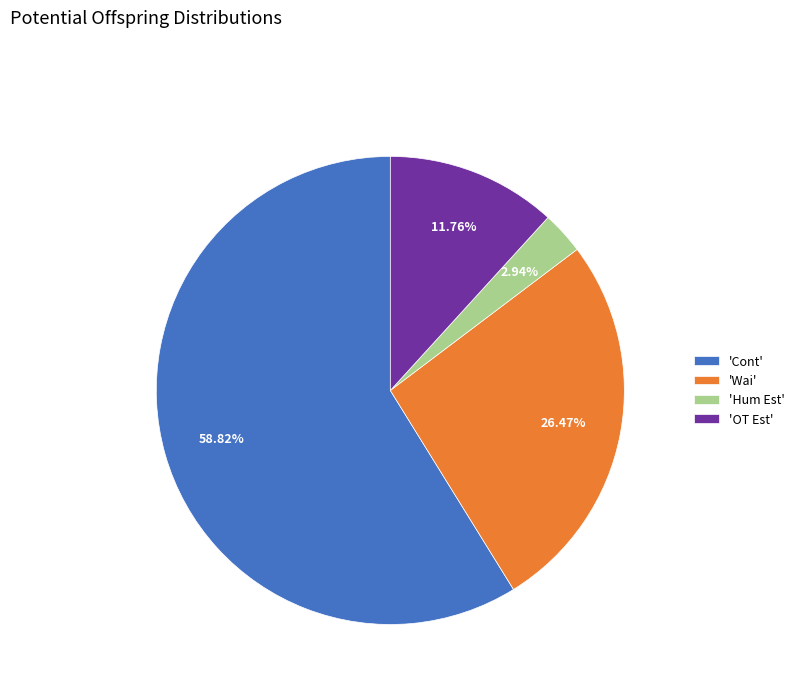

Is the sum of 'Wai' and 'Cont' greater than half?

Yes